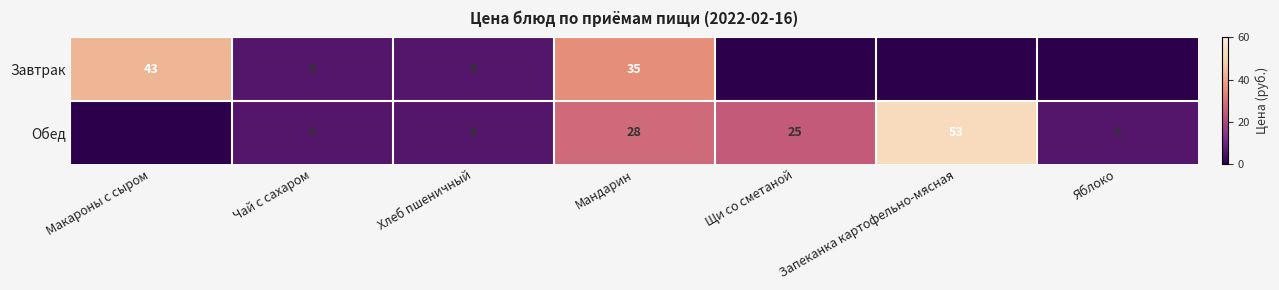

Is the value of Завтрак at Мандарин greater than the value of Обед at Чай с сахаром?

Yes